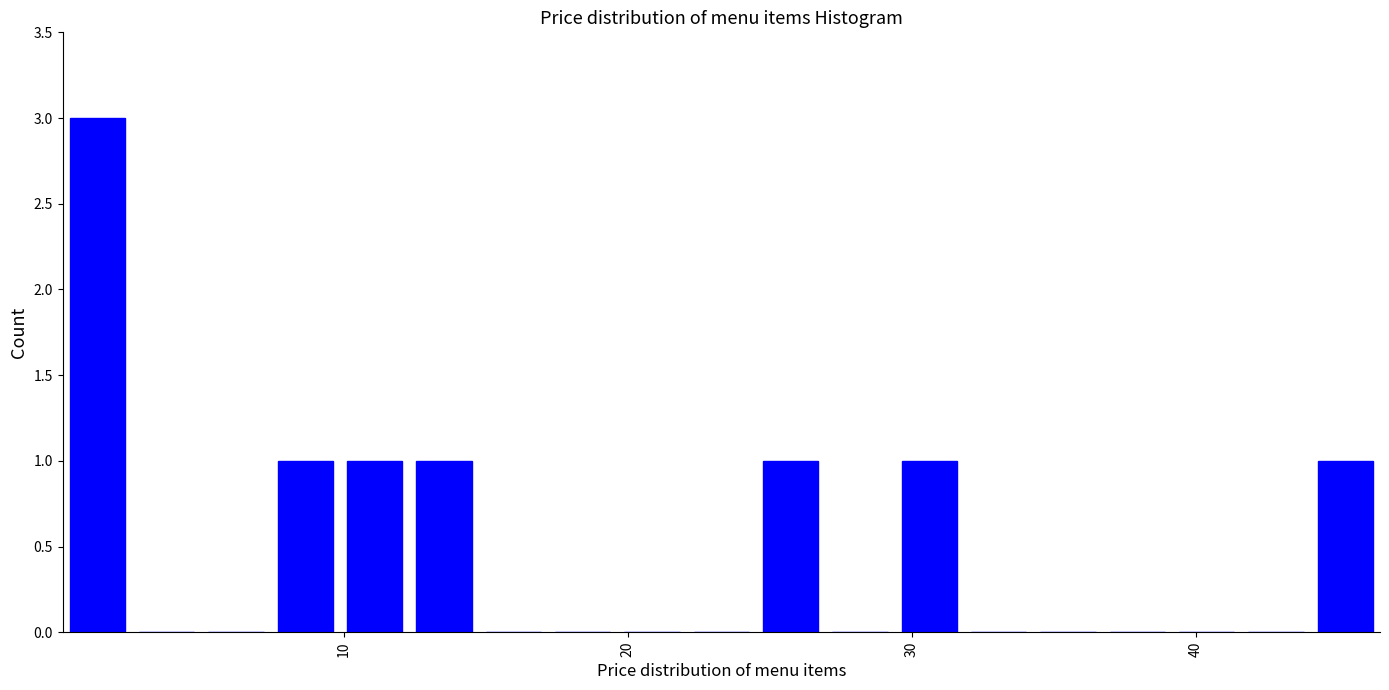

Read against the x-axis, roughly where is the centre of the tallest bar?

1